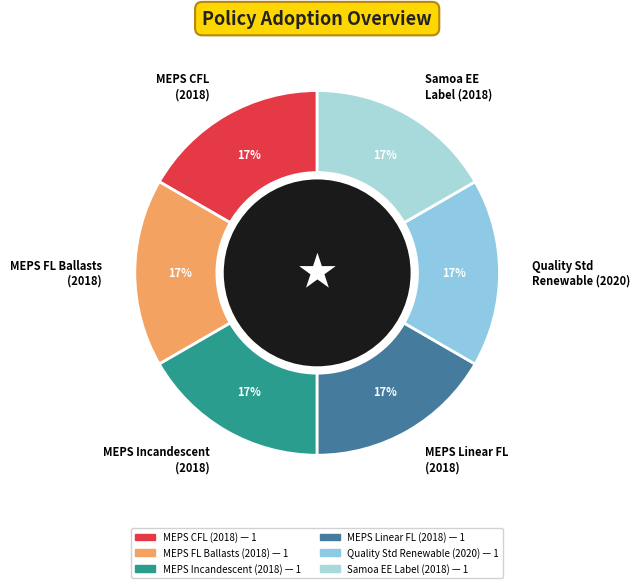

Count the number of slices in the pie.

6